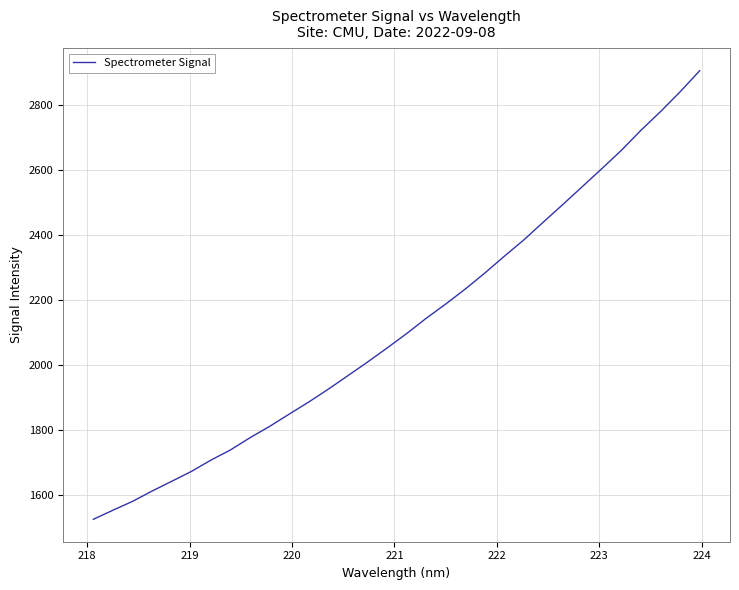

True or false: there are more than 2 points higher than both neighbors.

False